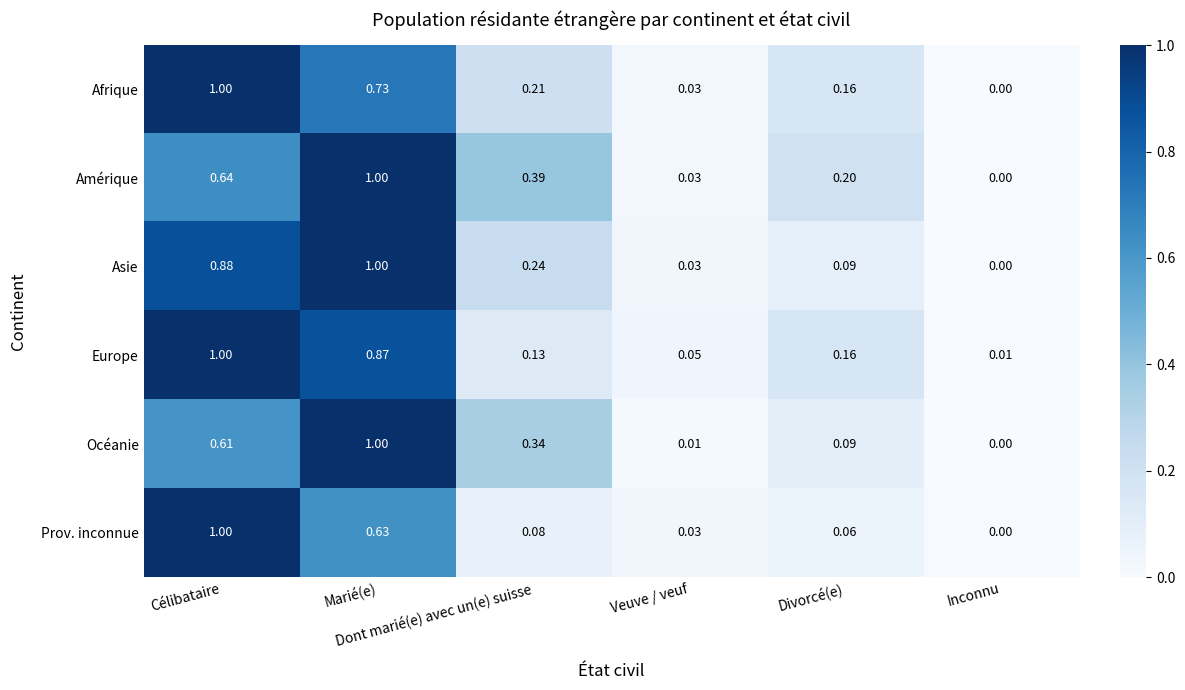

Which category has the lowest value across all series?

Inconnu